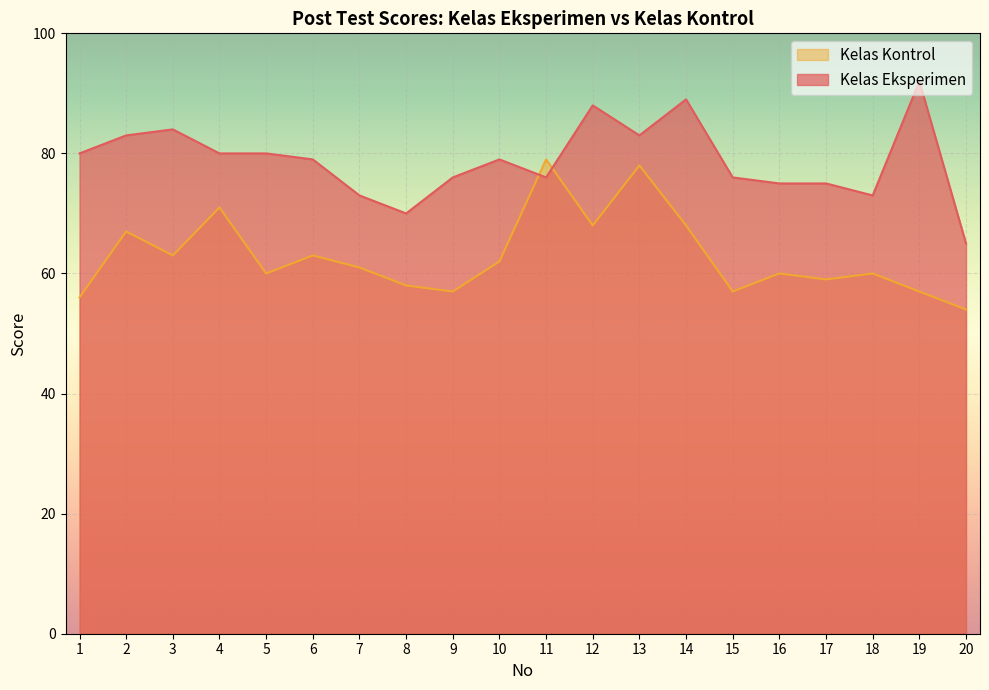

How many lines are shown in the chart?

2